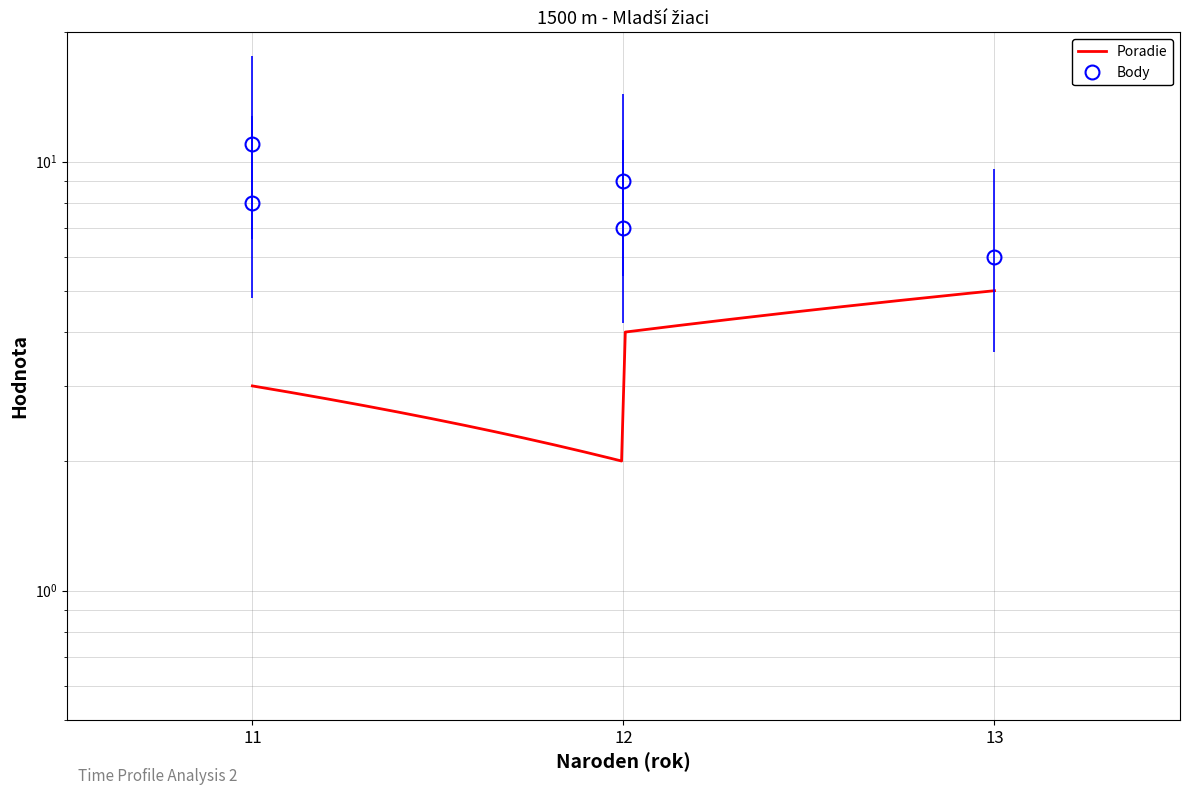

Where does the data first go above 8?

11